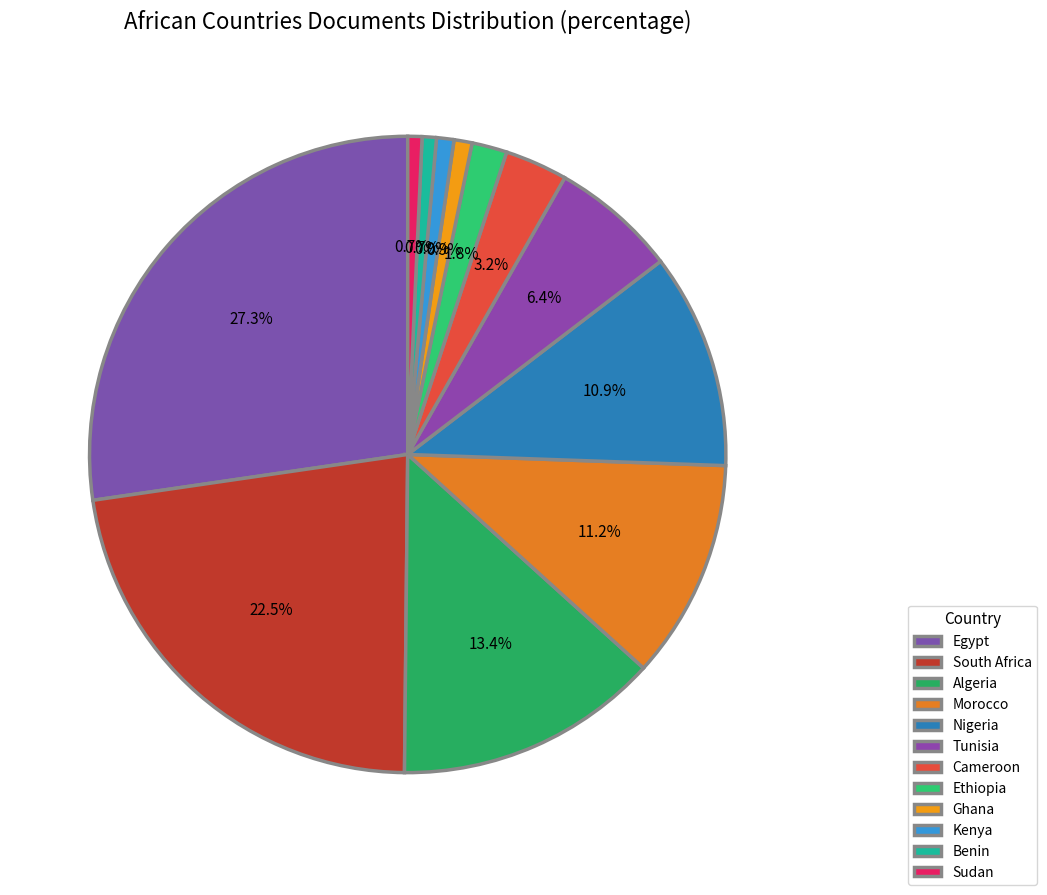

How many slices are in this pie chart?

12